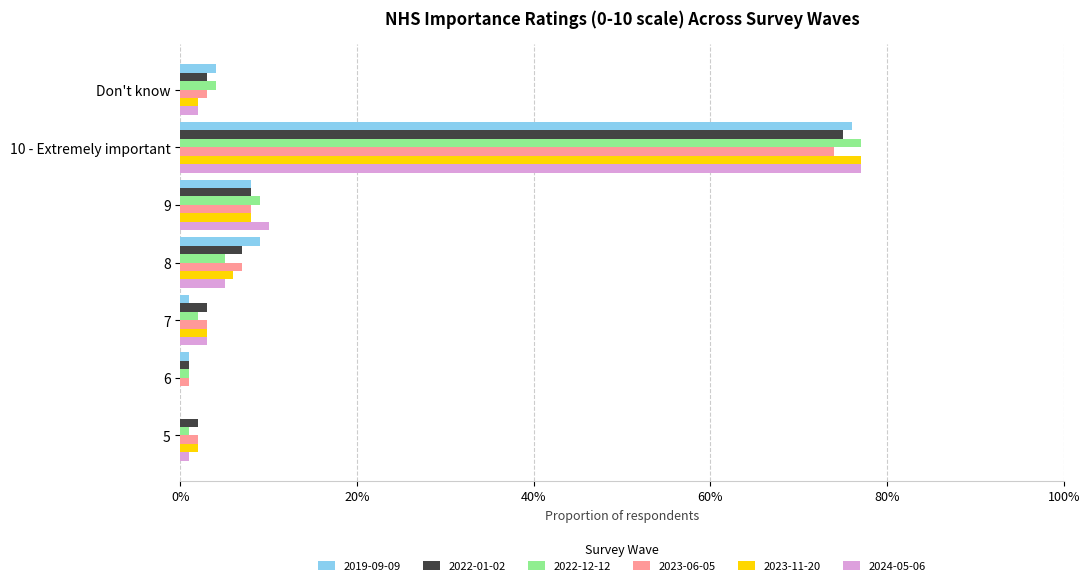

The 2023-06-05 series shows 0.1 at 9. True or false?

False